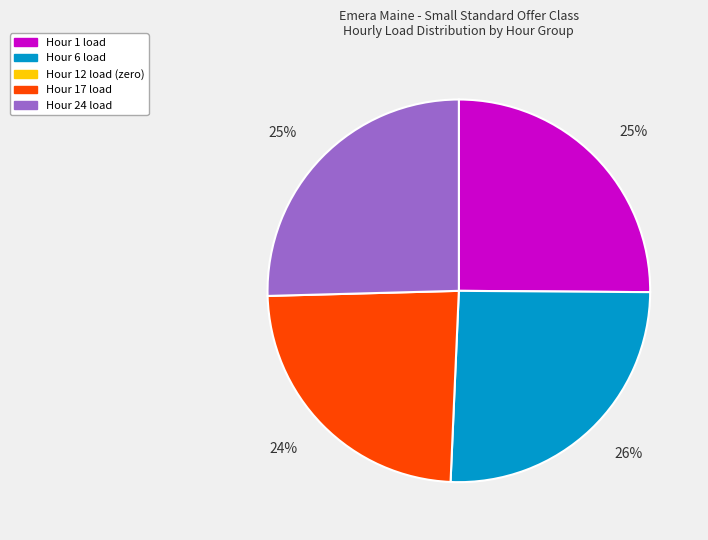

To the nearest percent, what is the average slice percentage?

25%